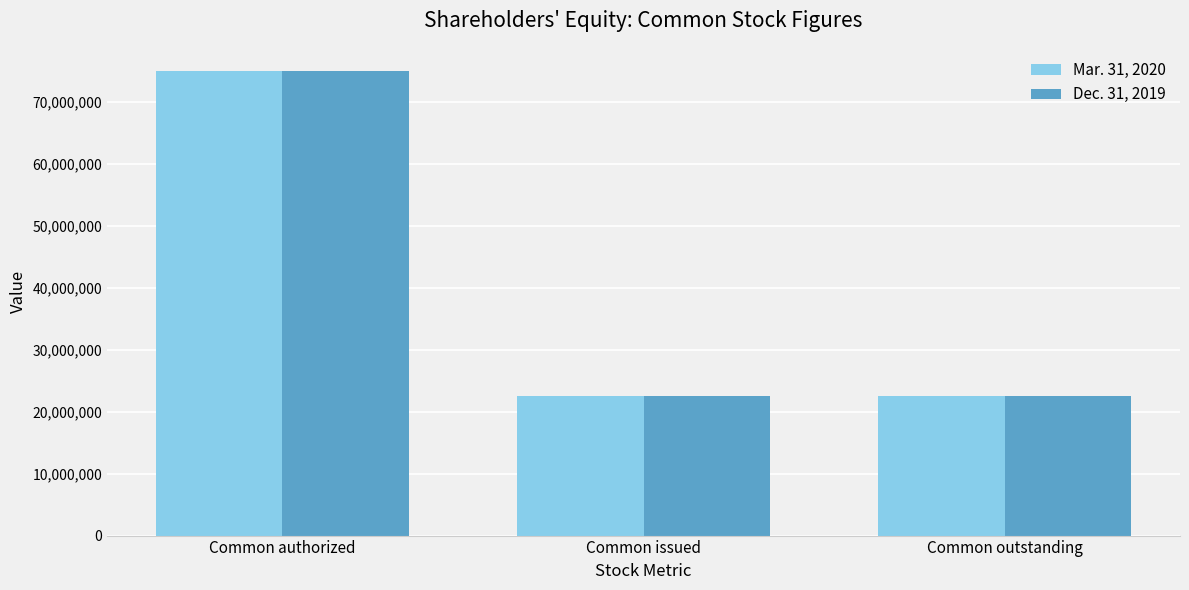

Read the Mar. 31, 2020 value at Common issued.

22558918